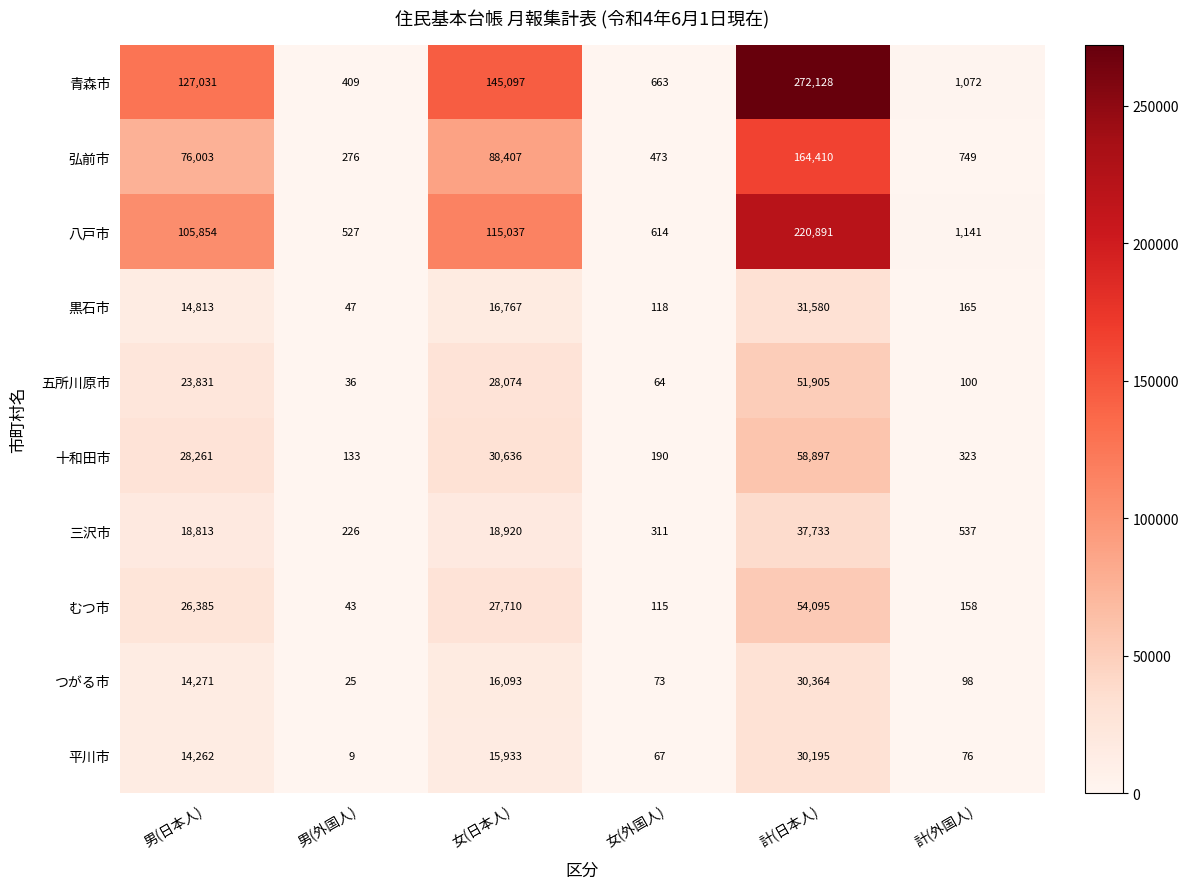

What is the approximate value of むつ市 at 計(外国人)?

158